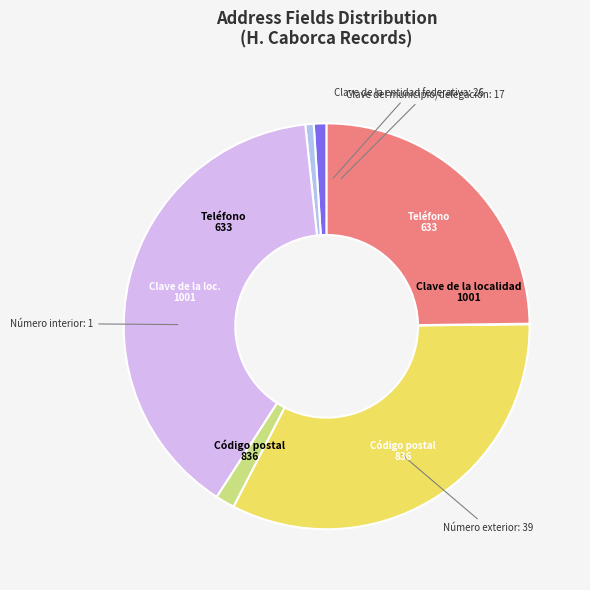

Does any single category account for the majority?

No